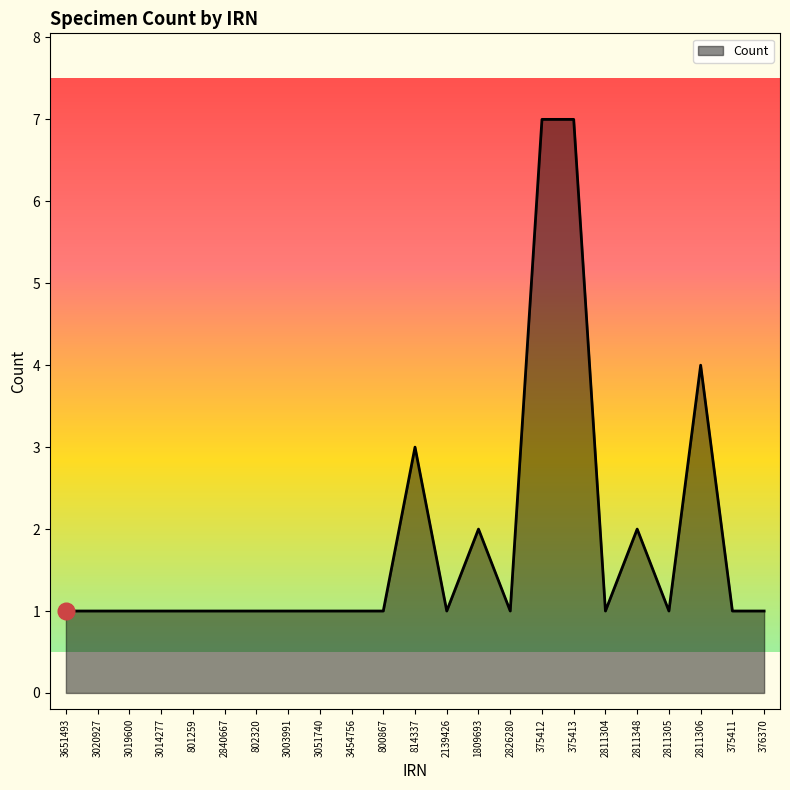

True or false: there are more than 0 points higher than both neighbors.

True